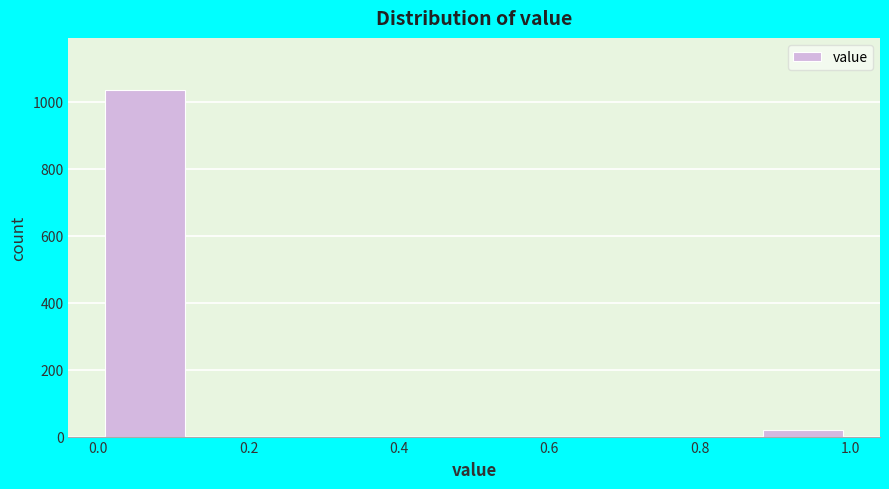

Reading left to right, transcribe this chart: for each bar, give the range it covers on the x-axis and its height. Neither the bar edges nor the heights are printed on the chart, so give them approximately, as read against the axes.

0.000 to 0.125: 1040
0.125 to 0.250: 0
0.250 to 0.375: 0
0.375 to 0.500: 0
0.500 to 0.625: 0
0.625 to 0.750: 0
0.750 to 0.875: 0
0.875 to 1.000: 20